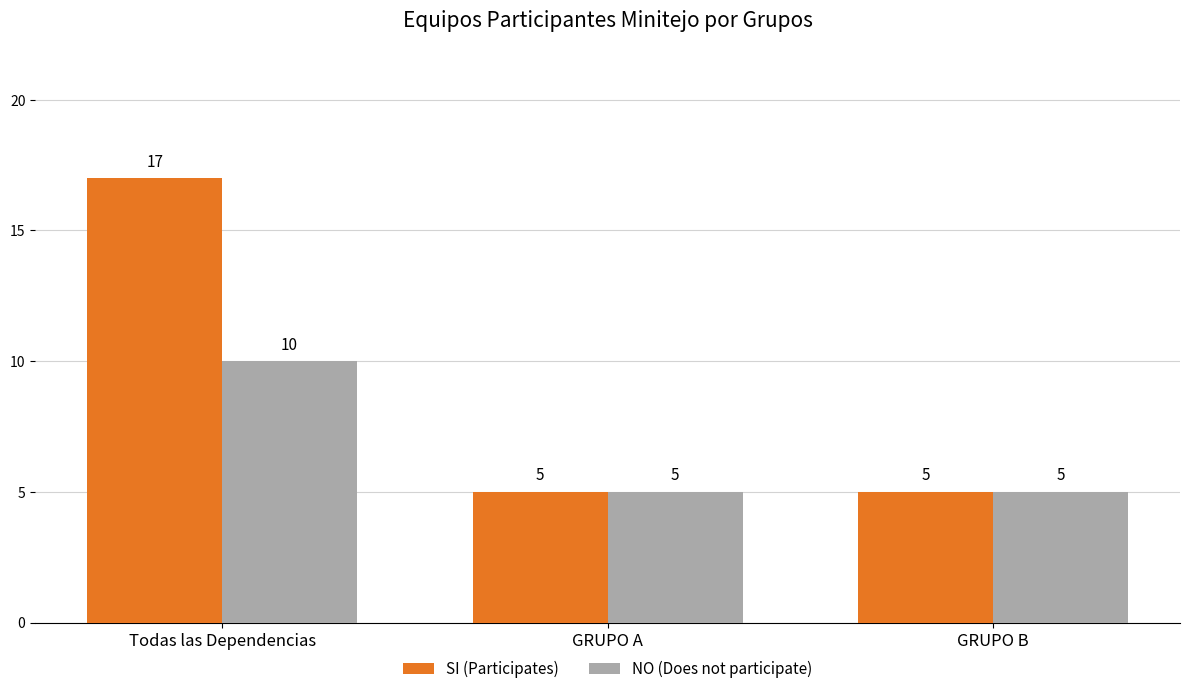

How many data points does each series have?

3